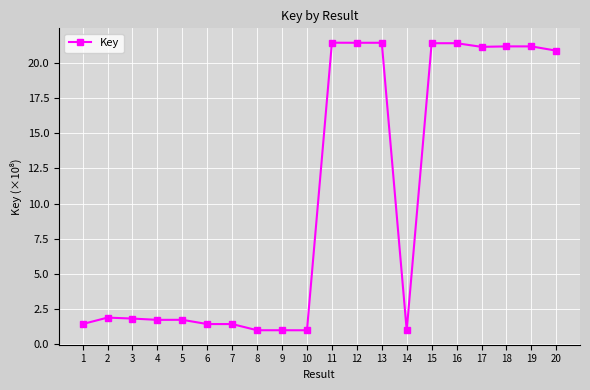

What is the average value?

10.3